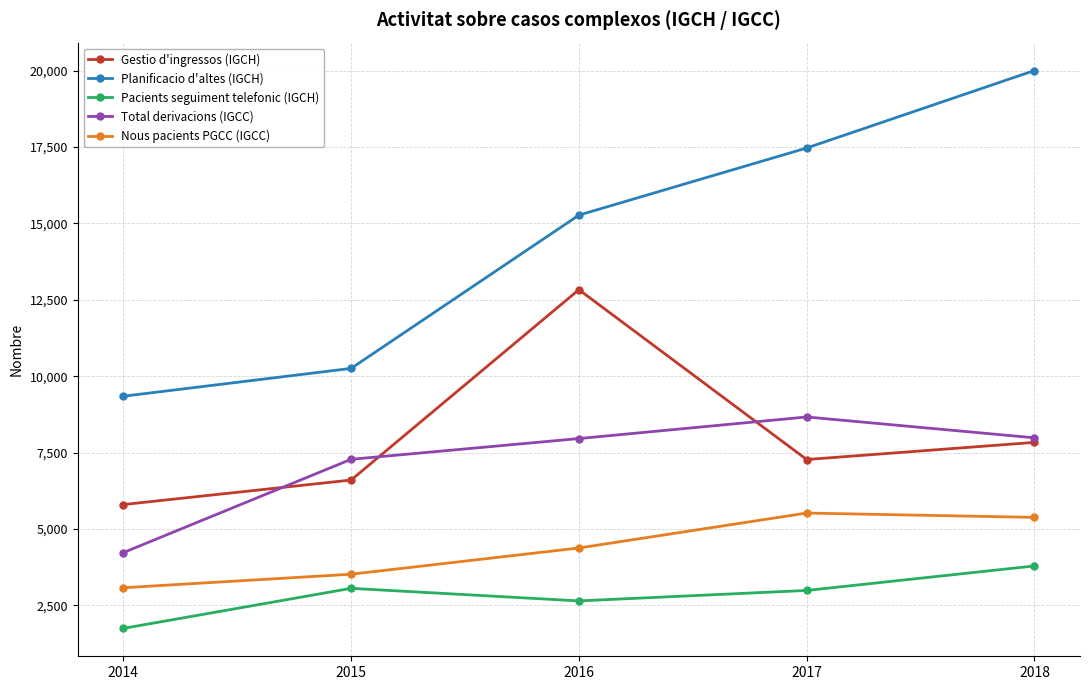

What is the sum of the Total derivacions (IGCC) values at 2016 and 2018?

15946